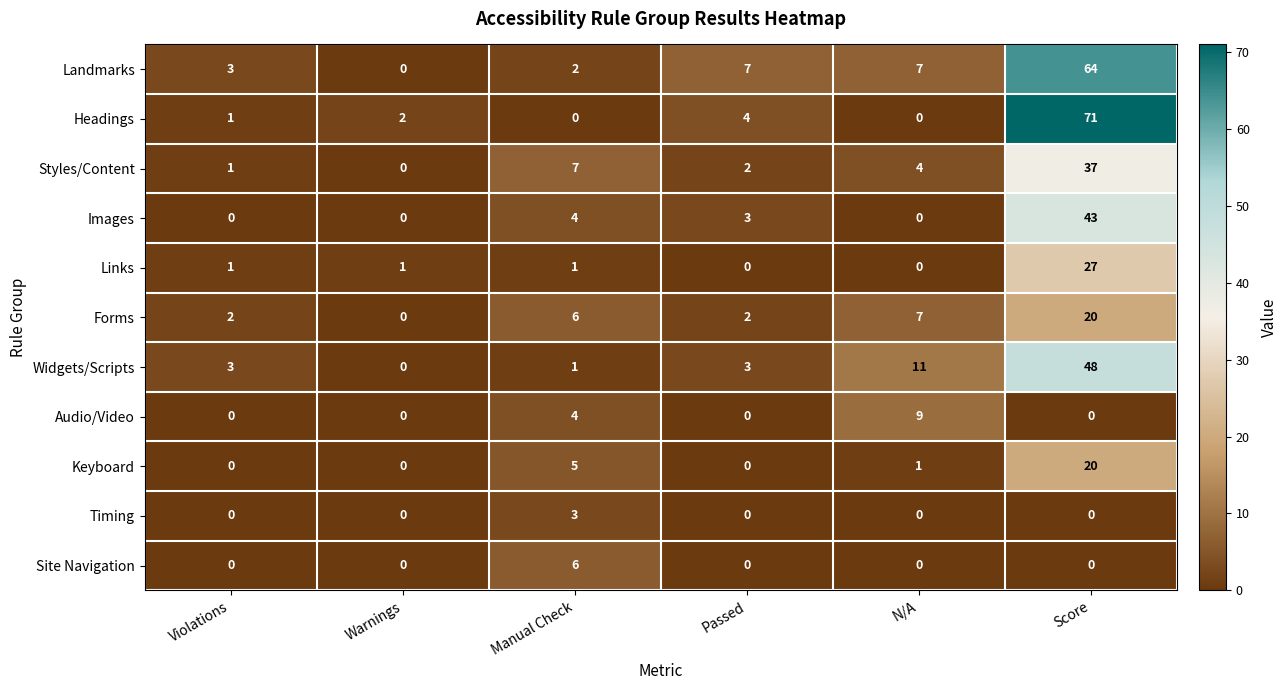

The value of Timing at Violations is 0. True or false?

True